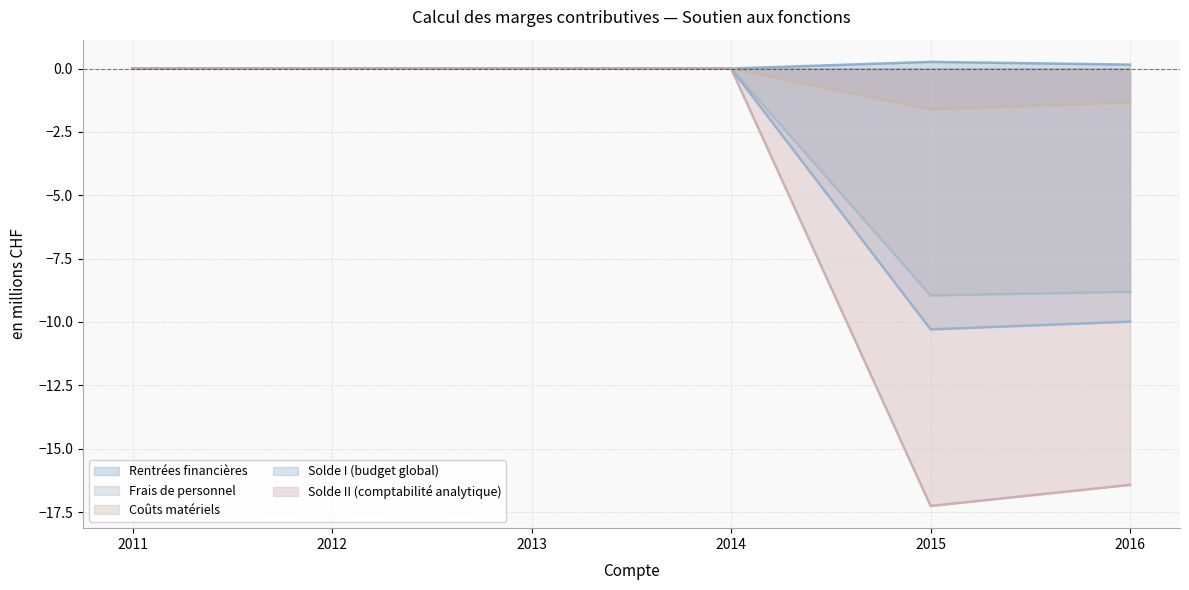

How many series are shown in this chart?

5